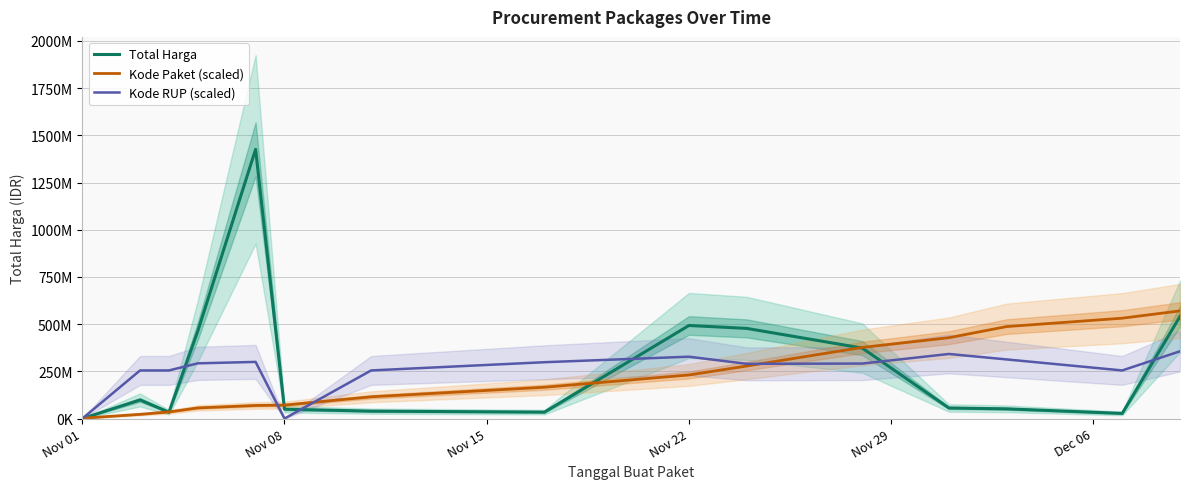

Reading left to right, transcribe all the data shown in this chart.

Total Harga: 333600.0	98772570.0	34000000.0	464002100.0	1425867900.0	49730040.0	39440000.0	34292000.0	493000000.0	477600000.0	373404000.0	56152800.0	51601000.0	27412000.0	541071000.0
Kode Paket (scaled): 1919413.7	22540700.9	35285773.3	56473783.9	69591156.3	71448520.0	115375791.6	165930004.4	230933596.5	278310848.7	376854540.5	428314683.4	487229101.1	531627952.8	570347160.0
Kode RUP (scaled): 0.0	254958322.8	254958322.8	292604664.0	300139302.7	50780.4	254958322.8	298520046.6	327675828.3	290013269.3	291410261.6	342172696.6	313234393.1	254958322.8	356466975.0